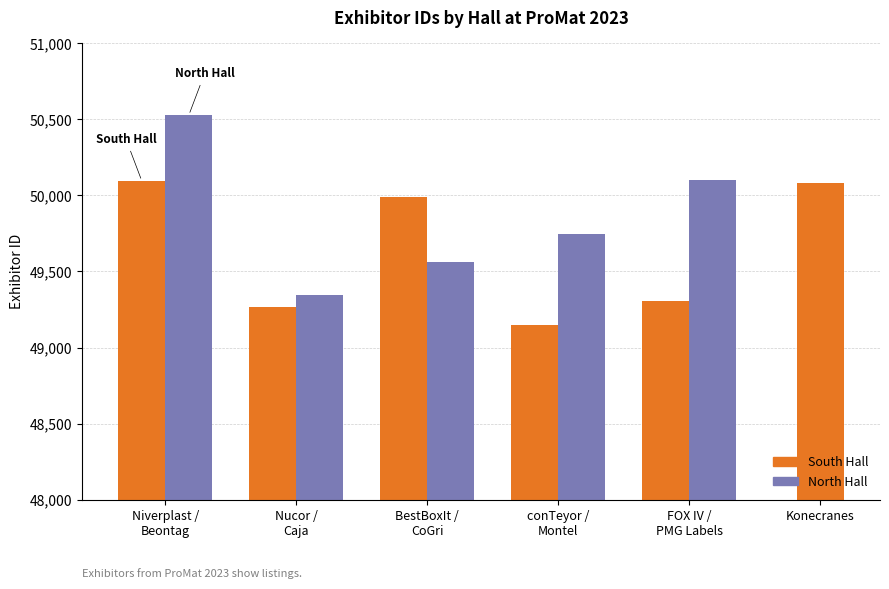

At which label is South Hall closest to 49623?

FOX IV /
PMG Labels